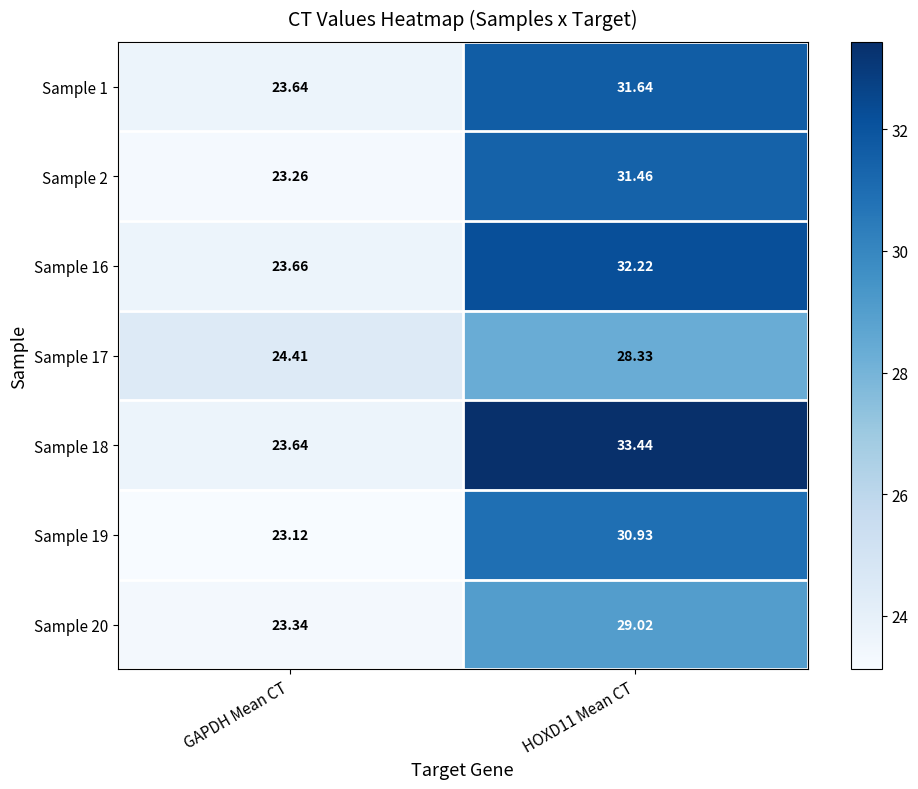

How many series are shown in this chart?

7